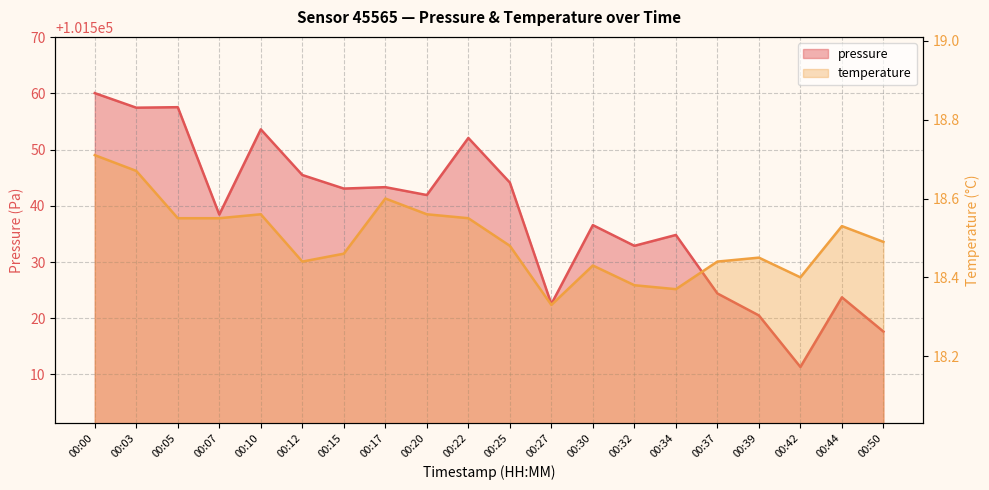

Where is the first local minimum for pressure?

00:03